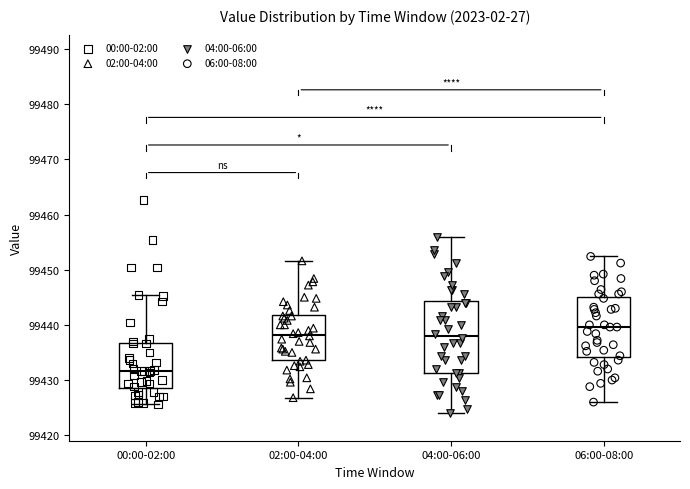

Which box's median line is the lowest?

00:00-02:00